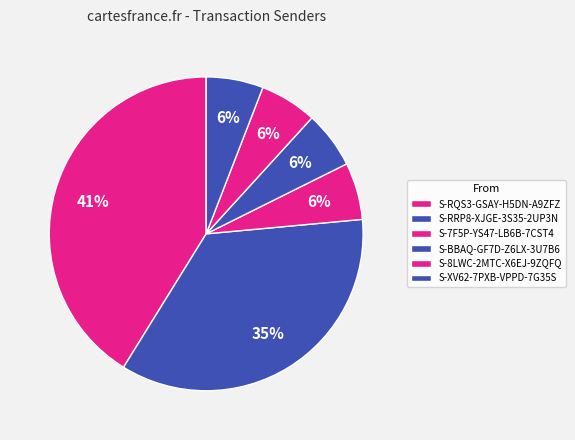

Rank the categories by value from lowest to highest.

S-7F5P-YS47-LB6B-7CST4, S-BBAQ-GF7D-Z6LX-3U7B6, S-8LWC-2MTC-X6EJ-9ZQFQ, S-XV62-7PXB-VPPD-7G35S, S-RRP8-XJGE-3S35-2UP3N, S-RQS3-GSAY-H5DN-A9ZFZ